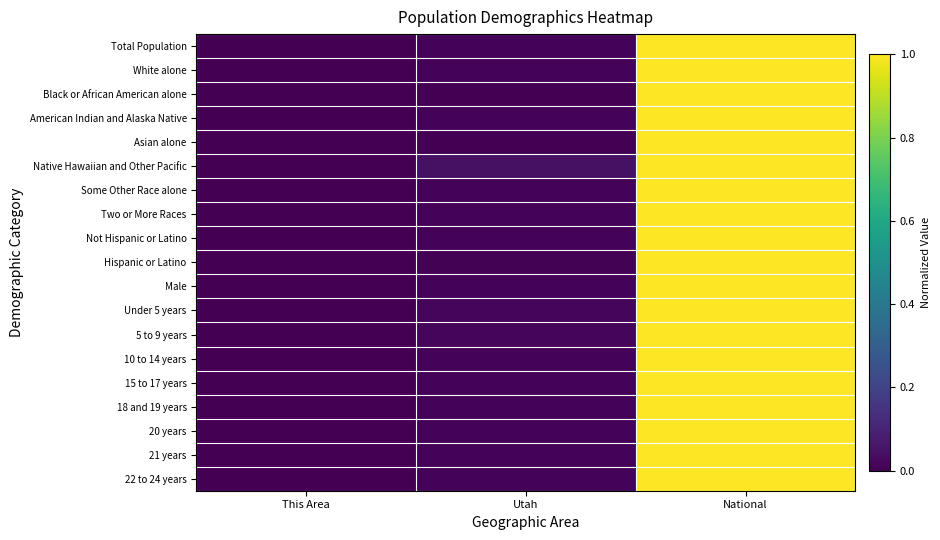

List the series in order of their peak value, highest first.

Total Population, White alone, Black or African American alone, American Indian and Alaska Native, Asian alone, Native Hawaiian and Other Pacific, Some Other Race alone, Two or More Races, Not Hispanic or Latino, Hispanic or Latino, Male, Under 5 years, 5 to 9 years, 10 to 14 years, 15 to 17 years, 18 and 19 years, 20 years, 21 years, 22 to 24 years